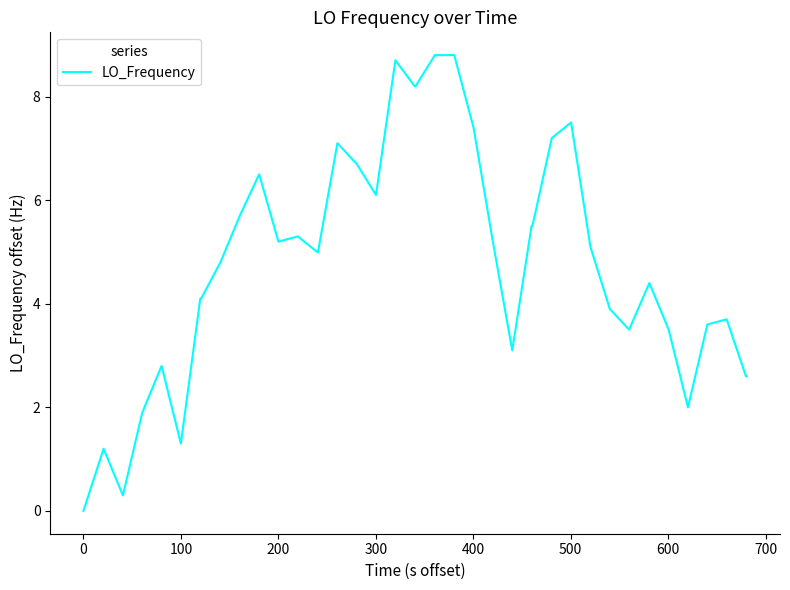

What is the greatest value displayed?

8.8